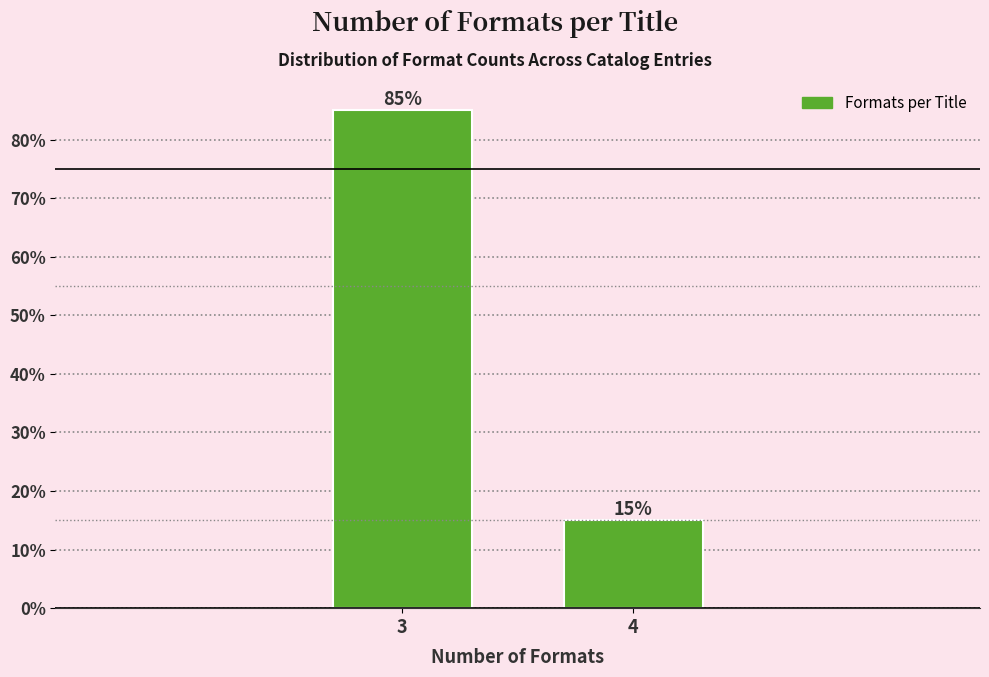

Reading left to right, what are all the values shown in this chart?

85	15